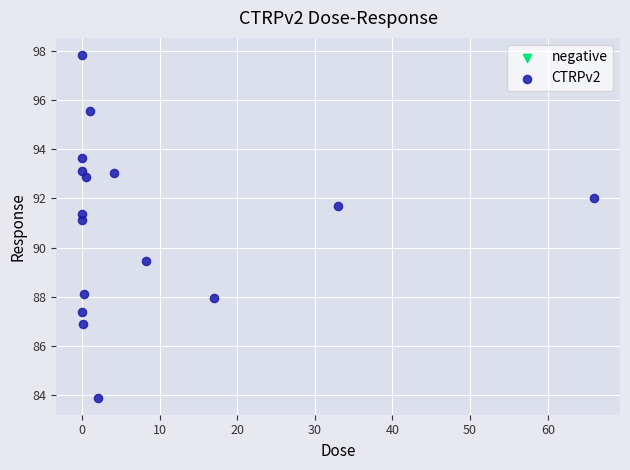

What Y value in the scatter plot is closest to 90?

89.4